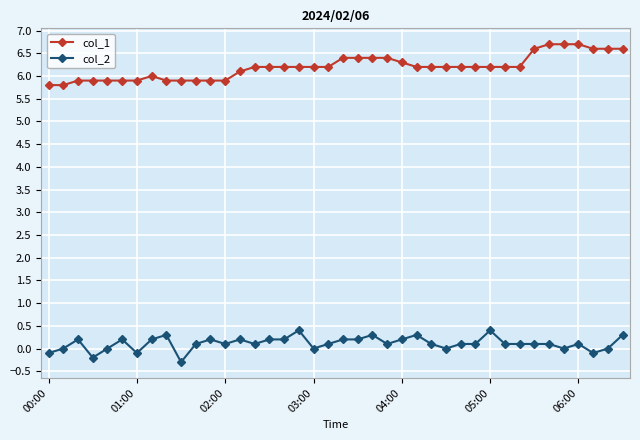

Count the col_1 values in the range 5 to 6.

13